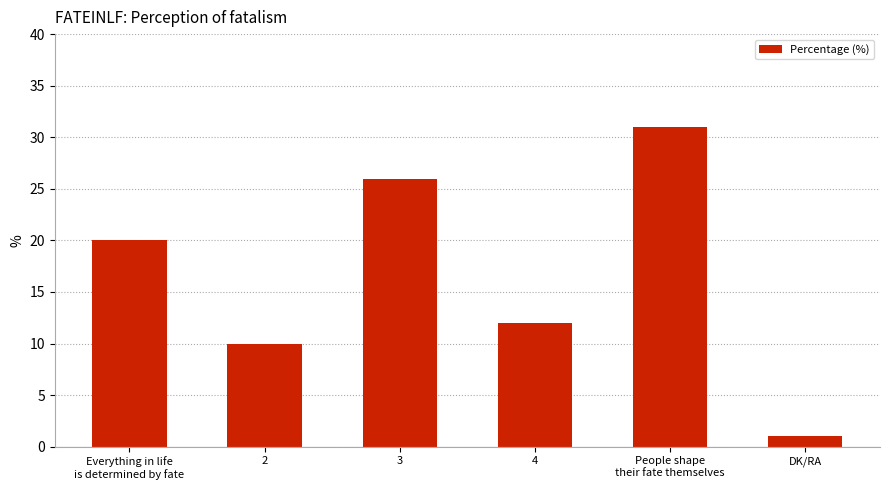

How many categories are shown in the chart?

6